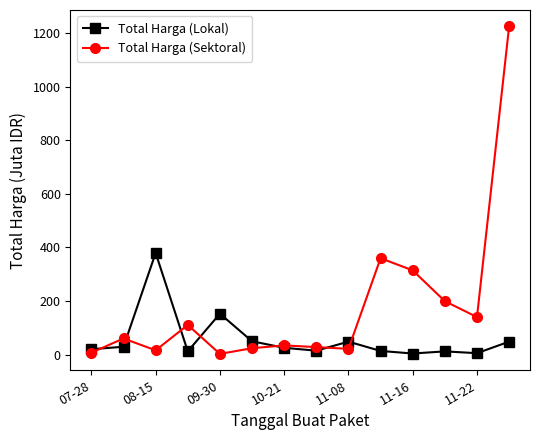

Which series has the largest range (max minus min)?

Total Harga (Sektoral)